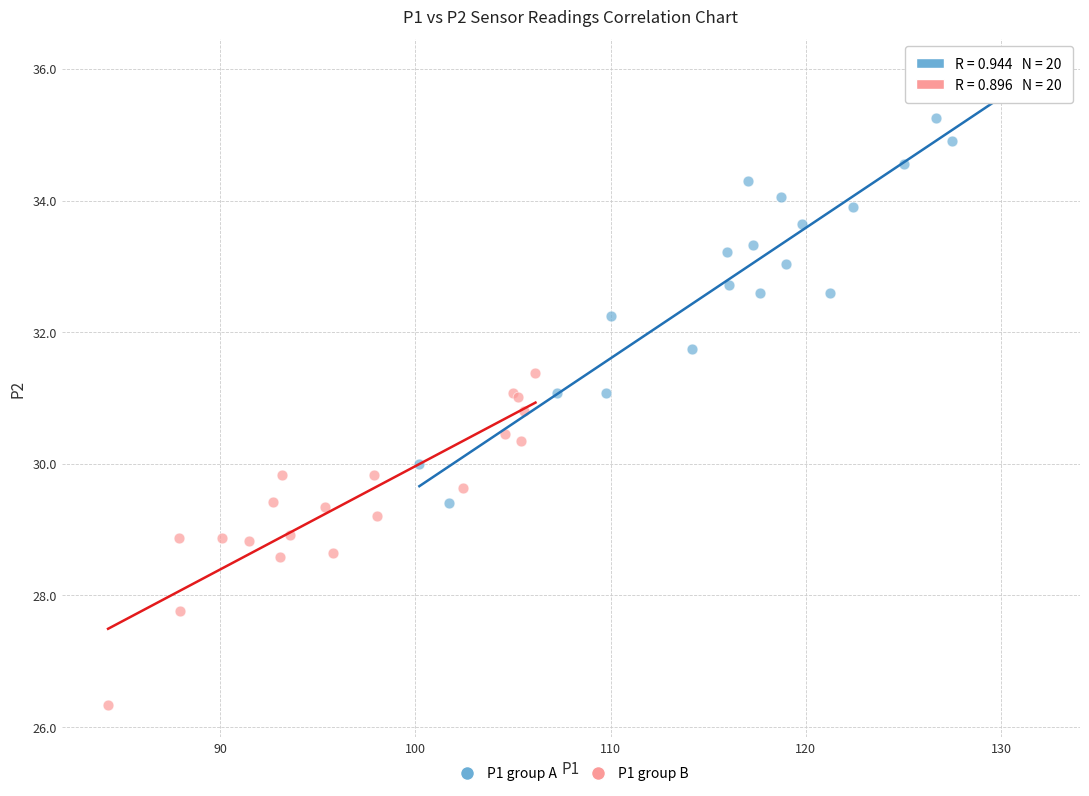

Which series reaches the maximum Y coordinate?

P1 group A